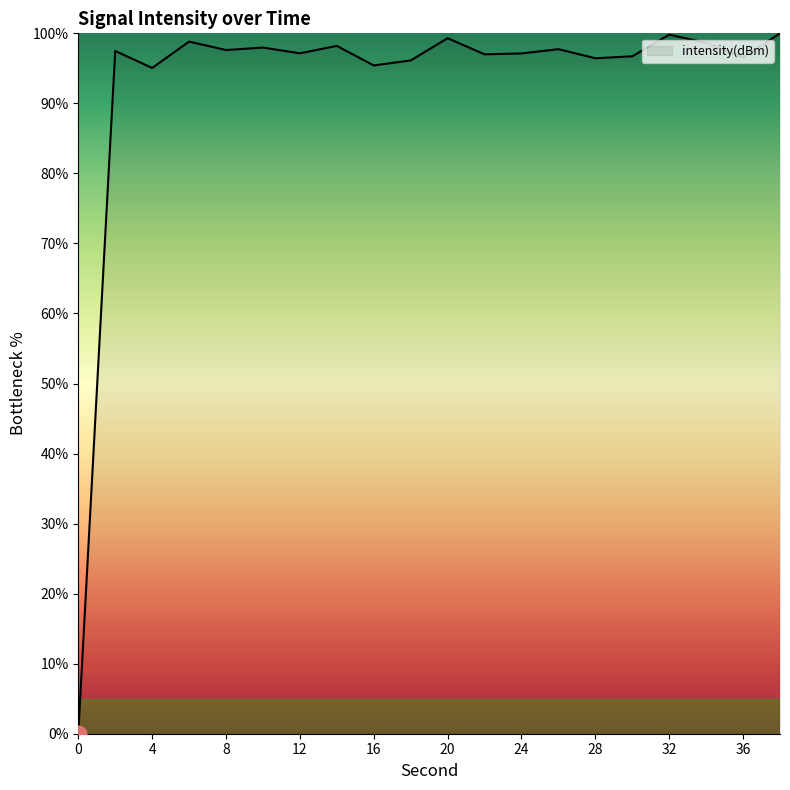

What is the greatest value displayed?

100.0